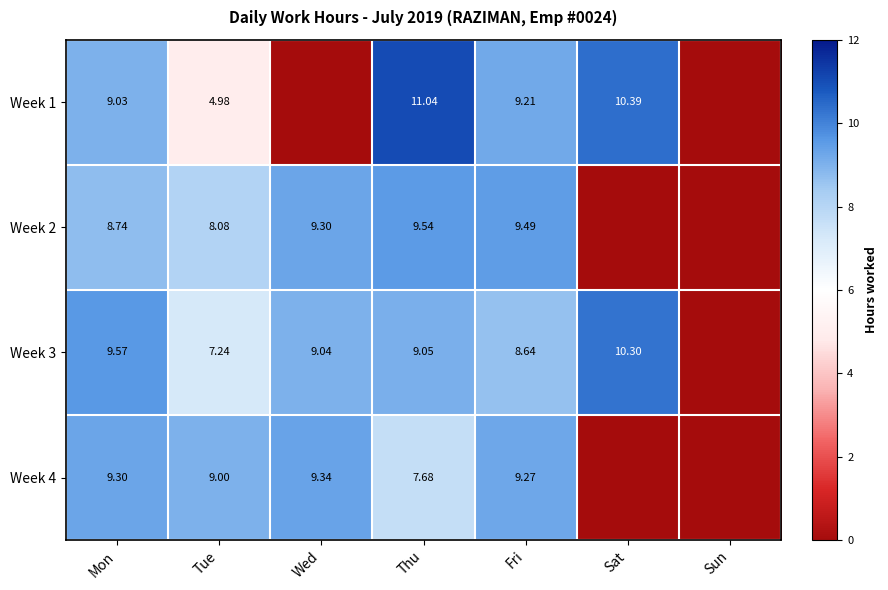

List the labels in order of Week 2 value, largest first.

Thu, Fri, Wed, Mon, Tue, Sat, Sun